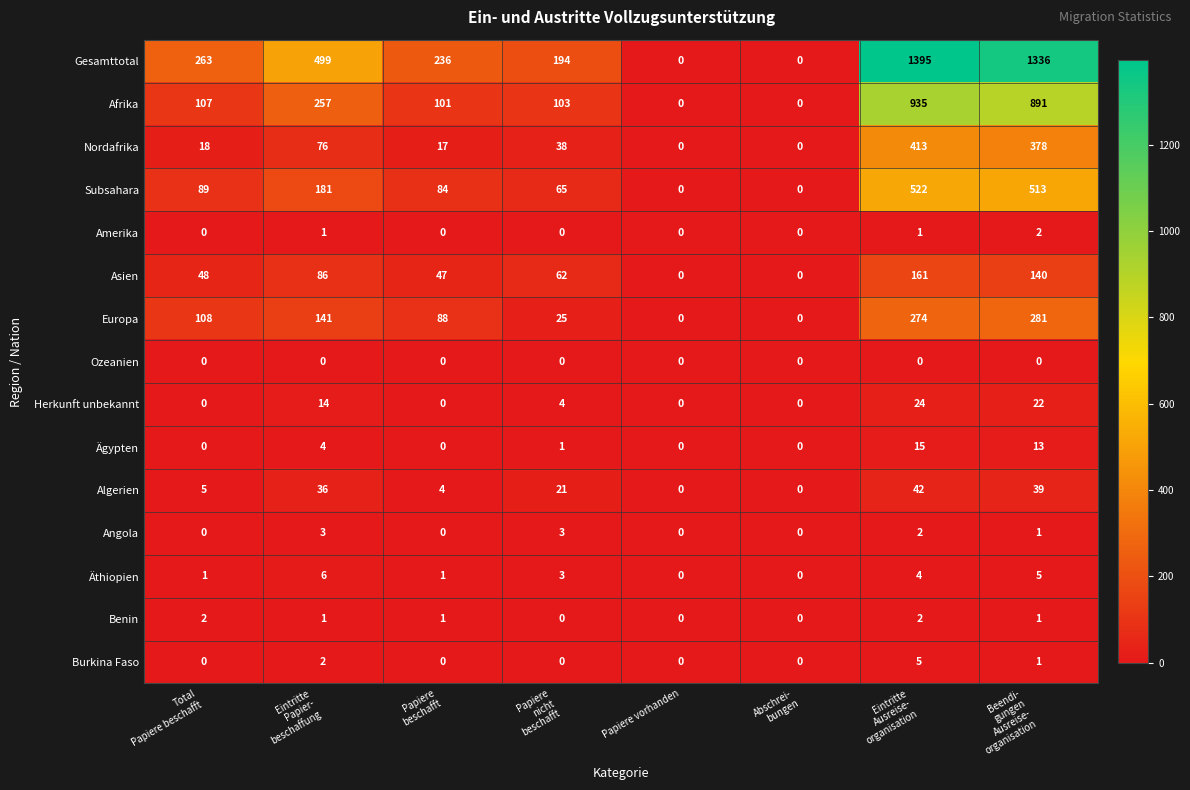

What is the average value of the Algerien series?

18